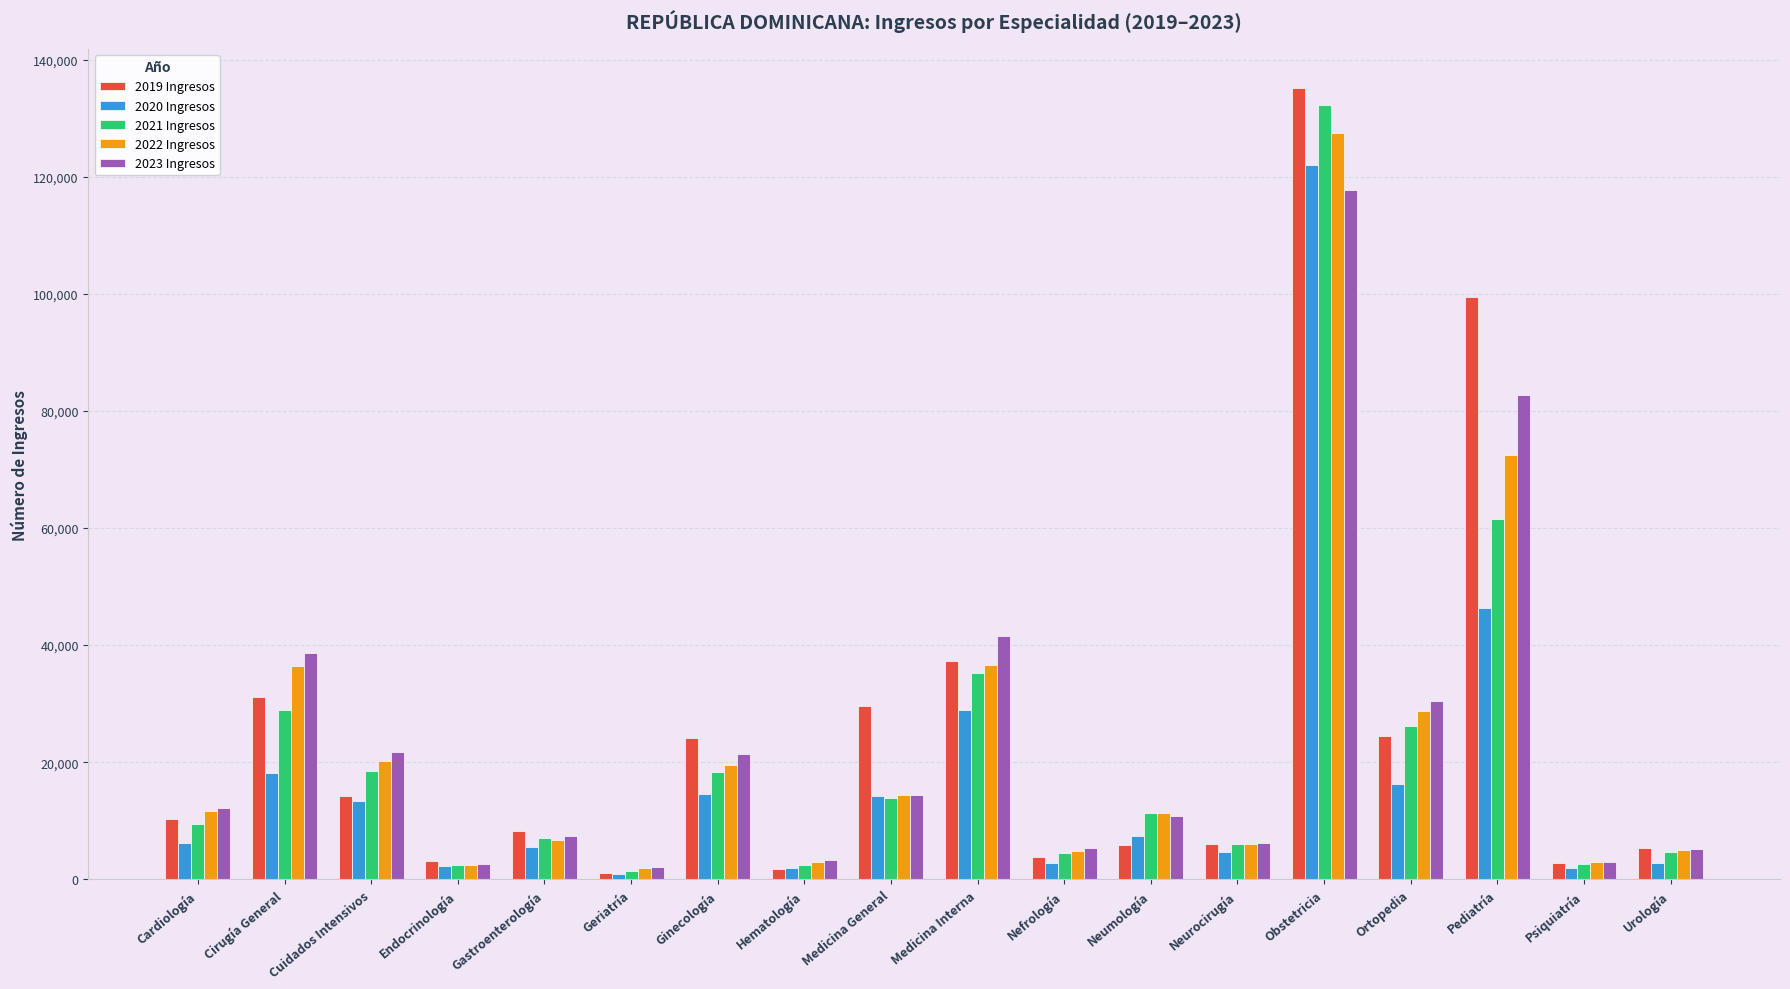

At which label is 2020 Ingresos closest to 61503?

Pediatría